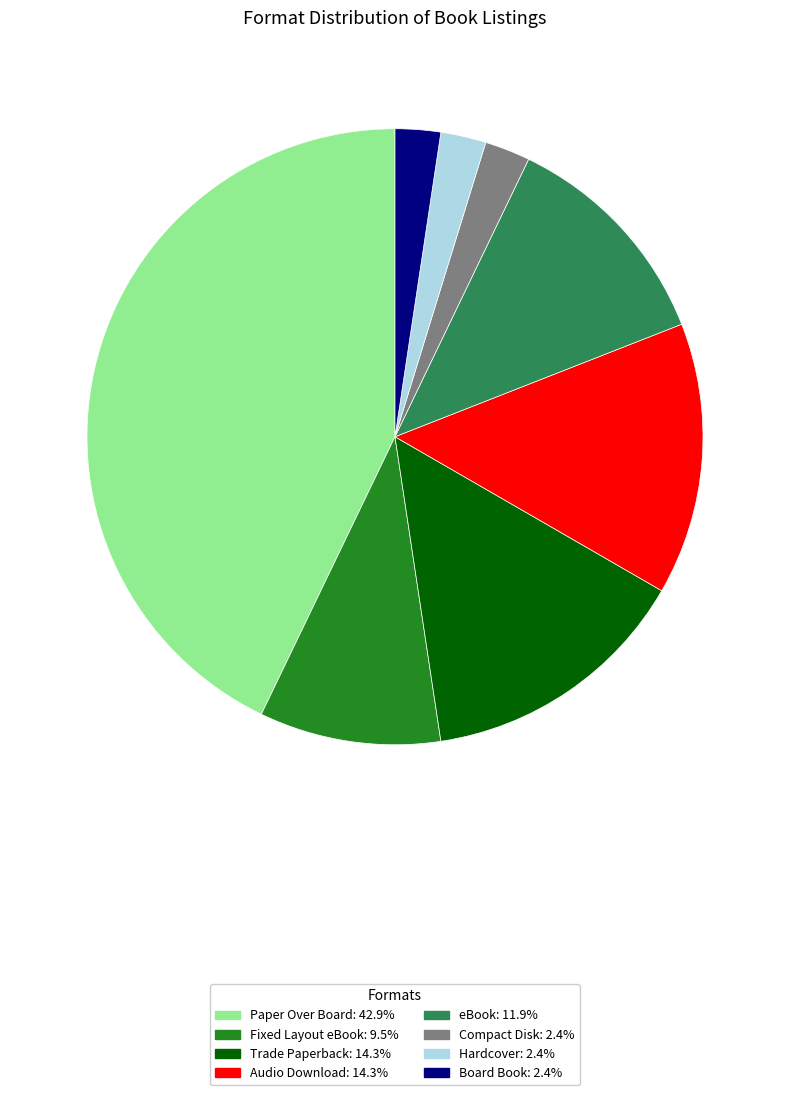

What is the ratio of the value at Audio Download to the value at Paper Over Board?

0.3